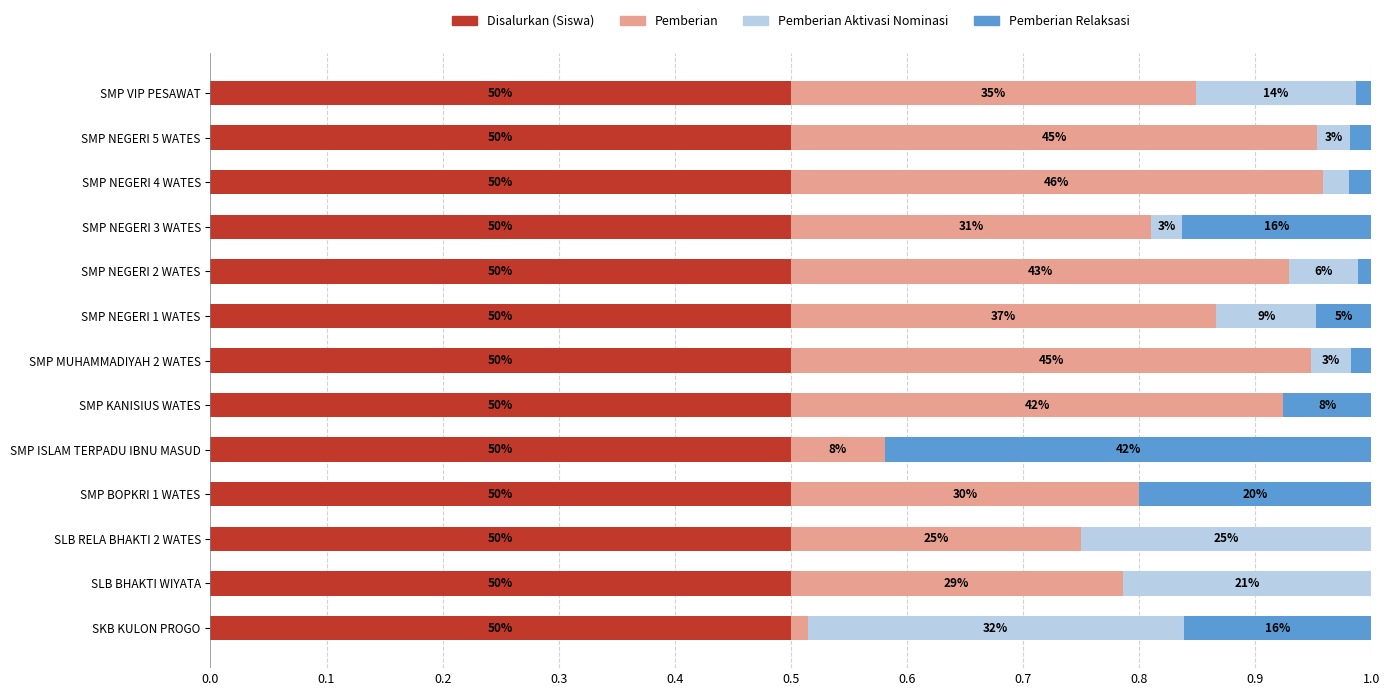

Does the chart contain any negative values?

No